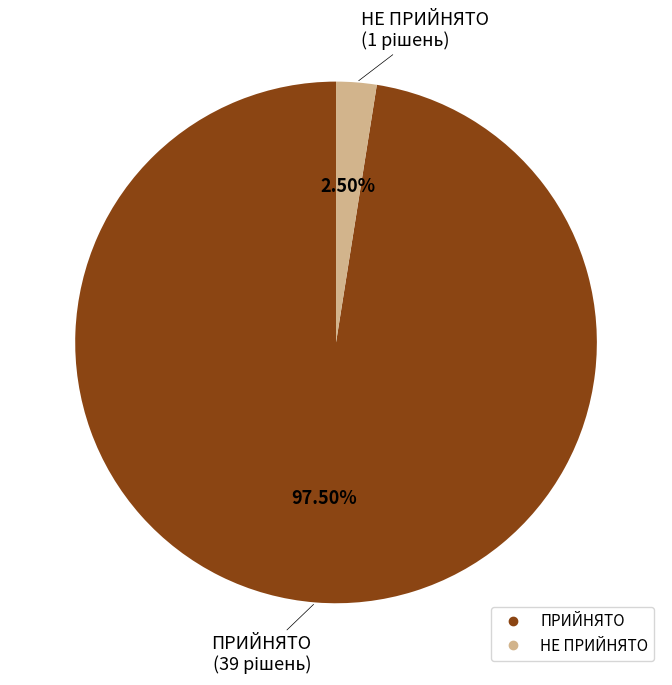

Which category accounts for the majority?

ПРИЙНЯТО